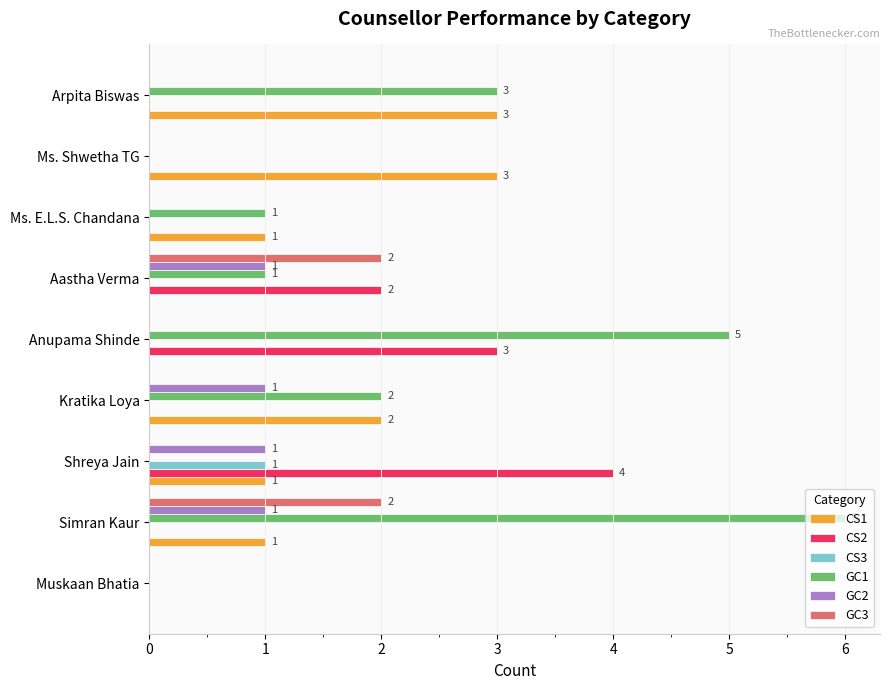

Between Simran Kaur and Aastha Verma, which series saw the biggest shift?

GC1